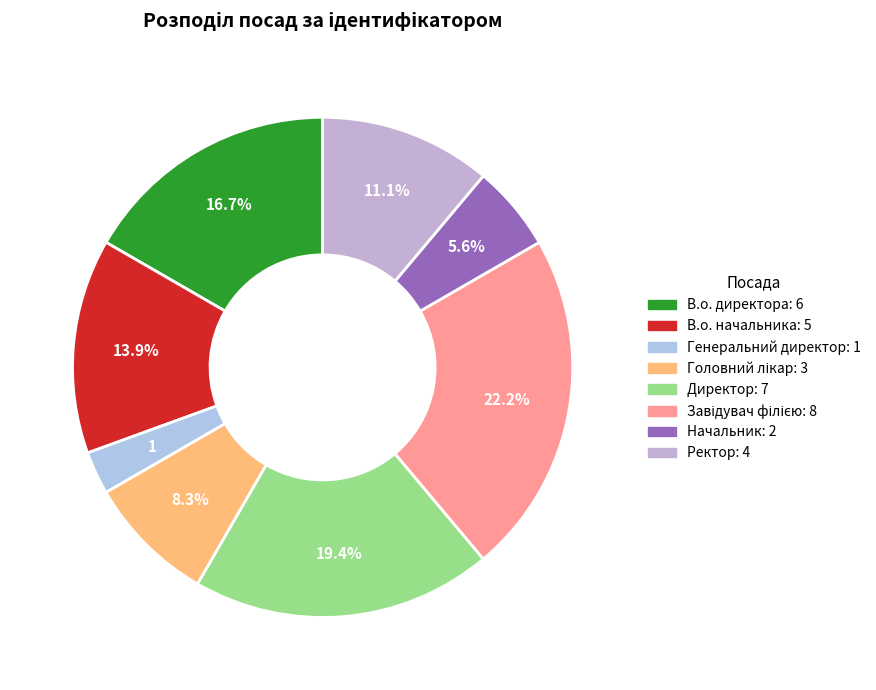

Count the number of slices in the pie.

8